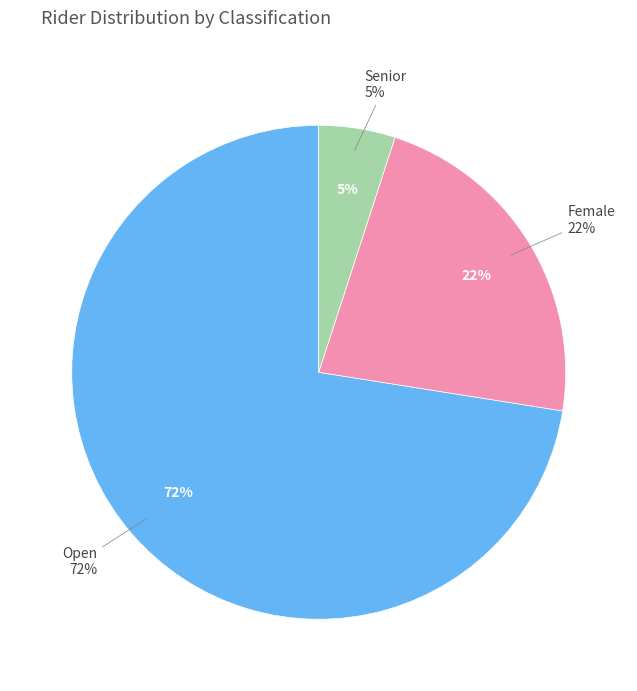

True or false: Female accounts for 36% of the total.

False